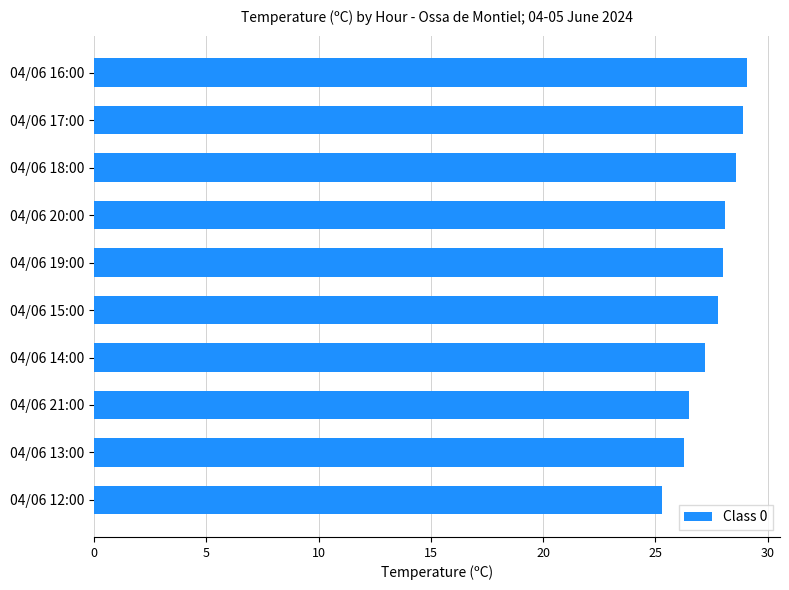

What is the average value?

27.6